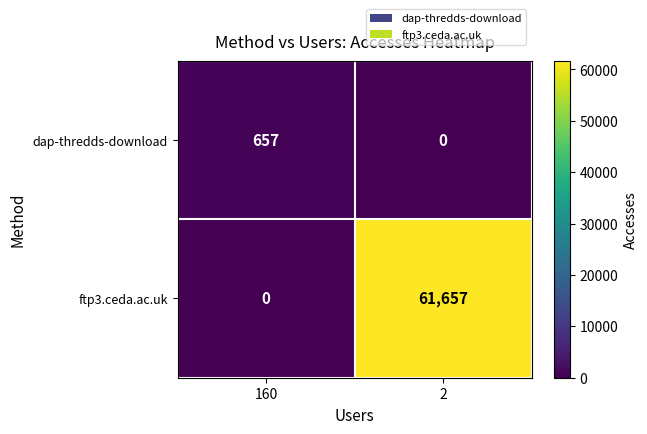

Which series has the widest spread of values?

ftp3.ceda.ac.uk